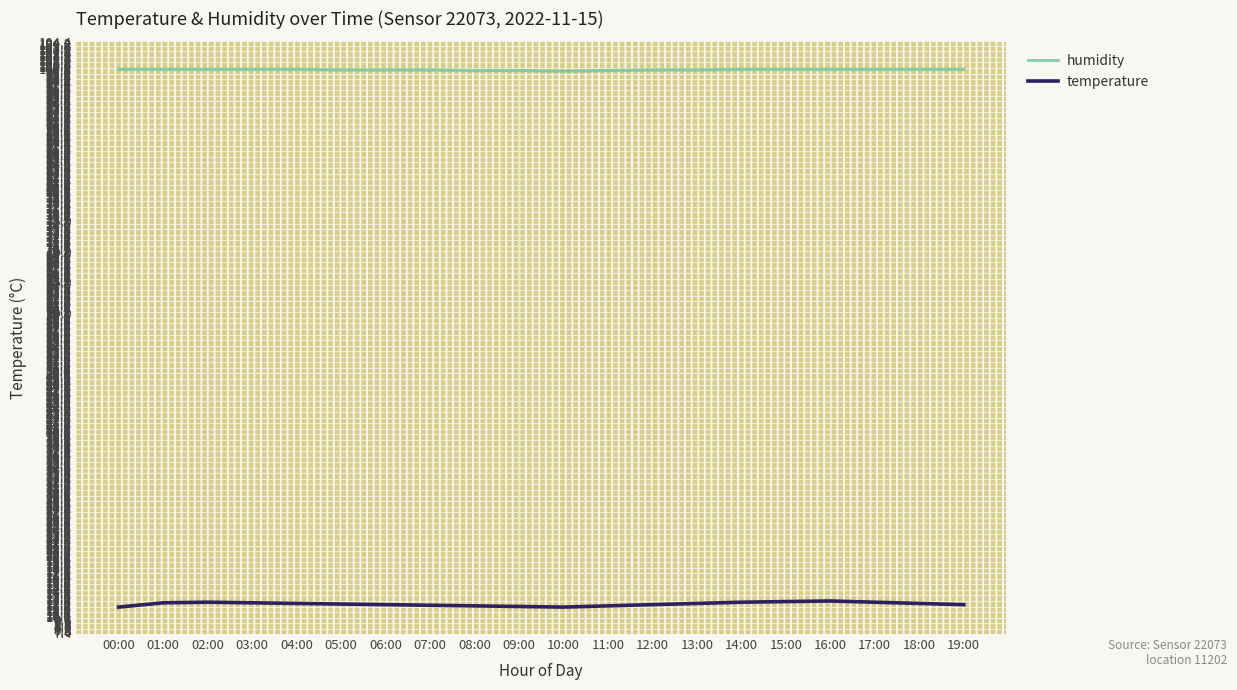

What position from the right is 11:00?

9